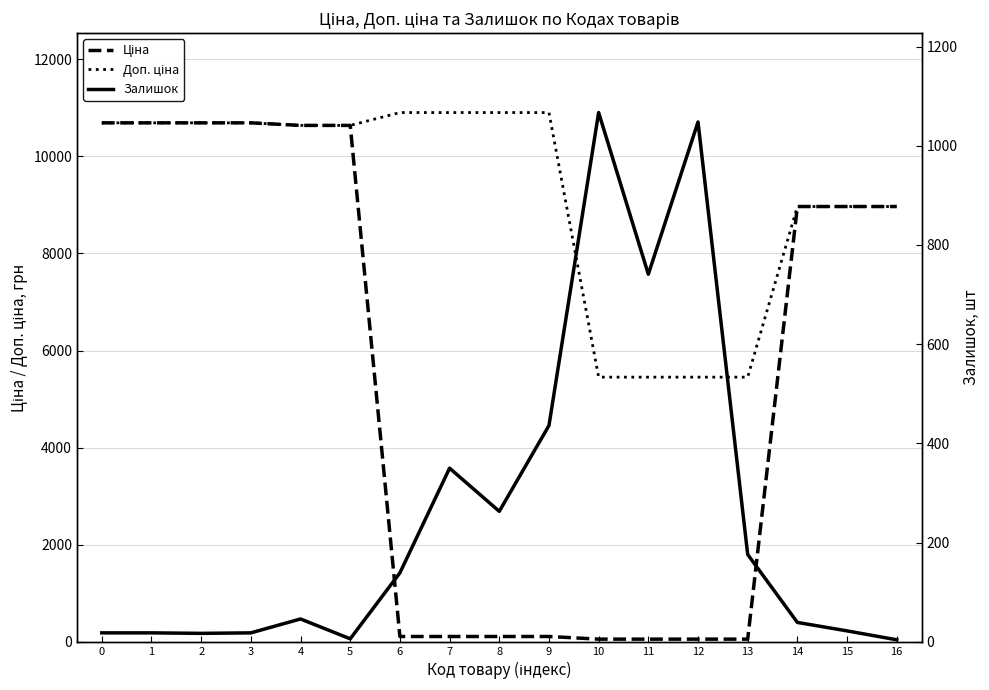

Reading left to right, transcribe all the data shown in this chart.

Ціна: 0=10690.9	1=10690.9	2=10690.9	3=10690.9	4=10638.2	5=10638.2	6=109.0	7=109.0	8=109.0	9=109.0	10=54.5	11=54.5	12=54.5	13=54.5	14=8966.9	15=8966.9	16=8966.9
Доп. ціна: 0=10690.9	1=10690.9	2=10690.9	3=10690.9	4=10638.2	5=10638.2	6=10903.0	7=10903.0	8=10903.0	9=10903.0	10=5452.0	11=5452.0	12=5452.0	13=5452.0	14=8966.9	15=8966.9	16=8966.9
Залишок: 0=18.0	1=18.0	2=17.0	3=18.0	4=46.0	5=6.0	6=139.0	7=350.0	8=263.0	9=436.0	10=1067.0	11=741.0	12=1048.0	13=176.0	14=39.0	15=22.0	16=4.0